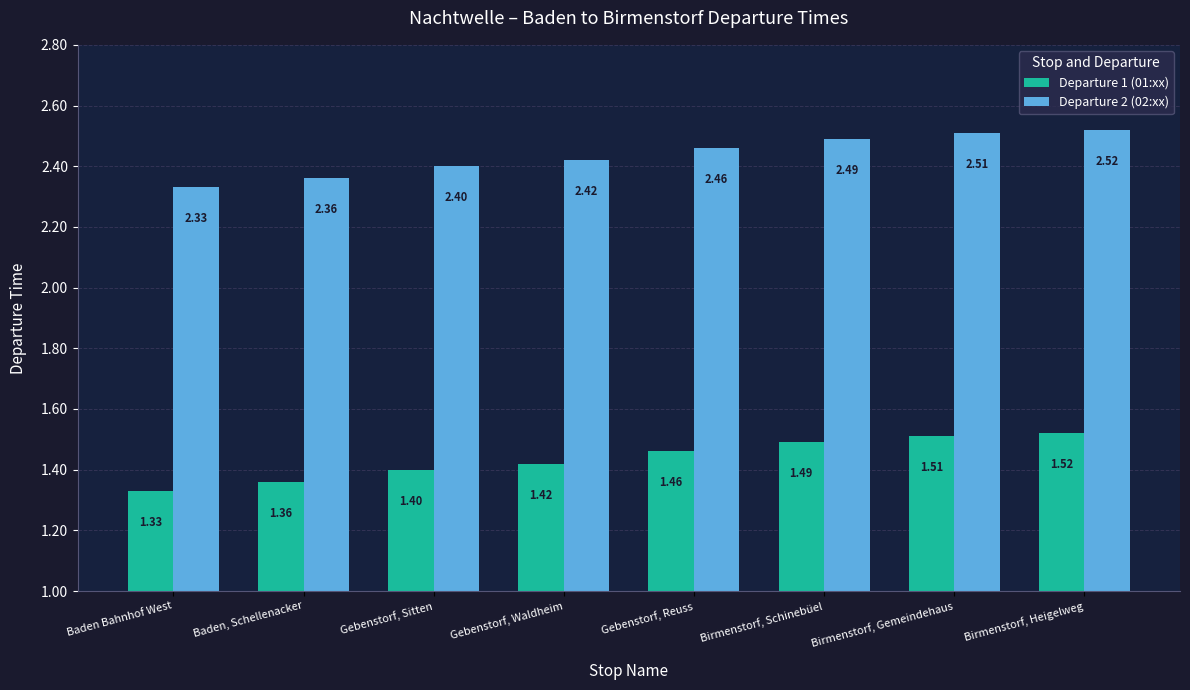

At how many categories does at least one series exceed 1?

8